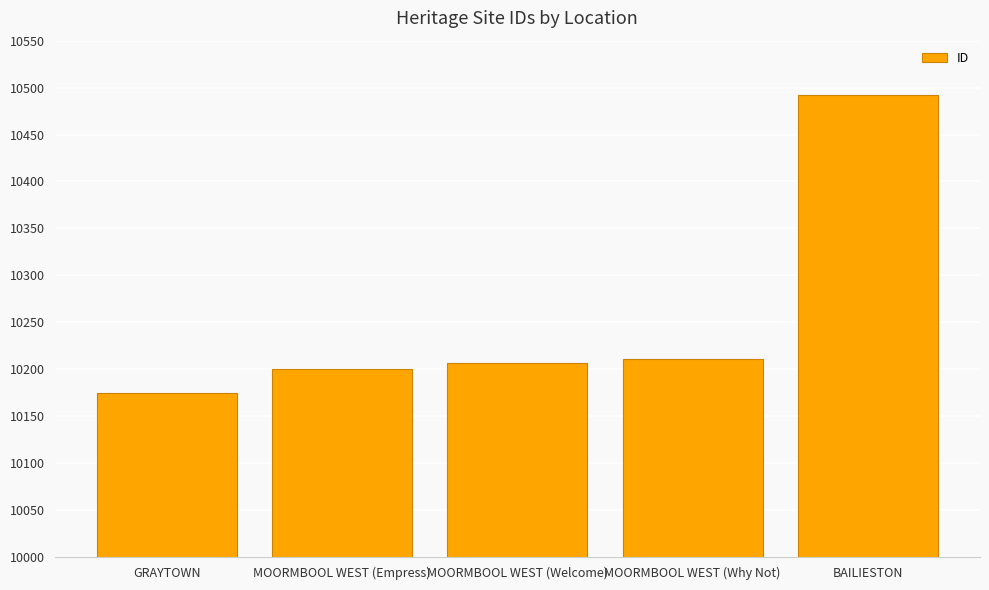

What is the sum of the values at BAILIESTON and MOORMBOOL WEST (Empress)?

20692